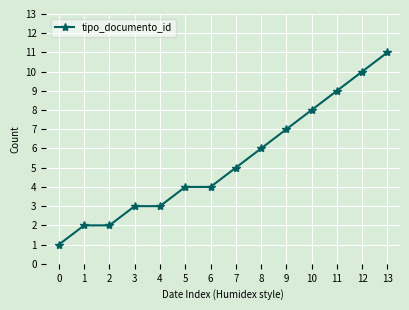

Which has a higher value, 12 or 0?

12